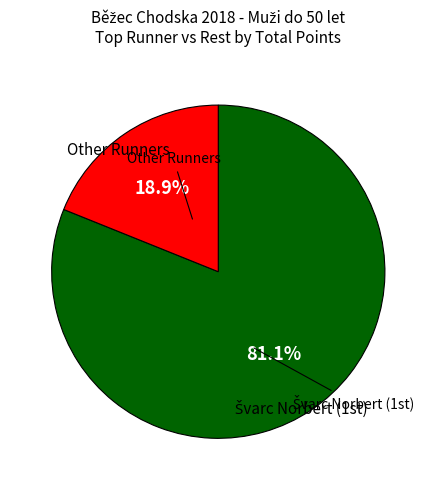

Is there a majority slice in this chart?

Yes